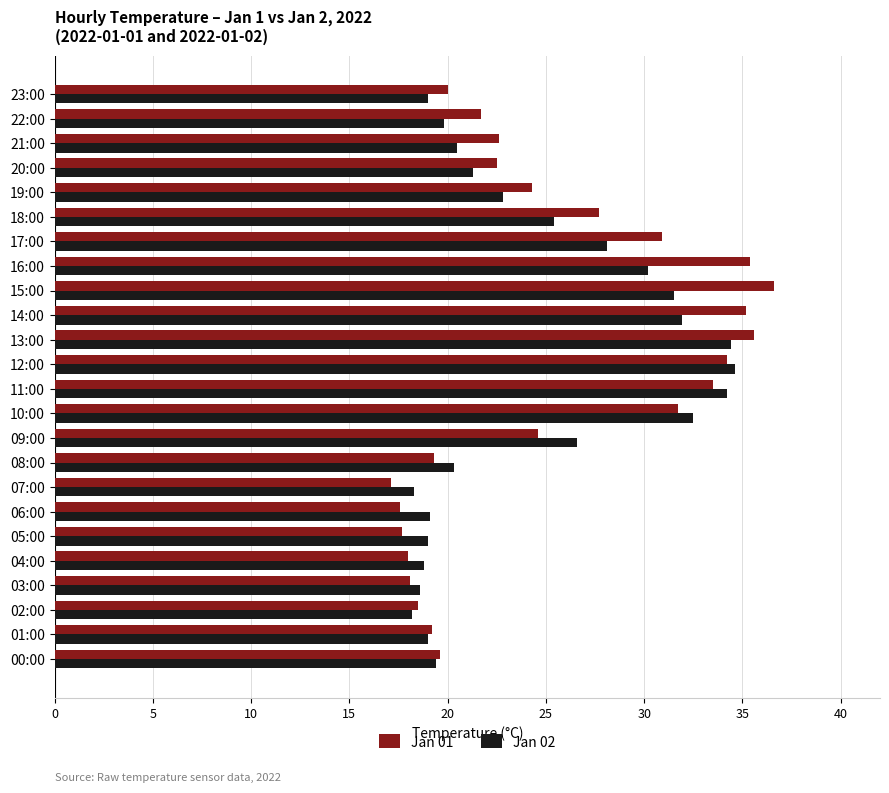

Which series has the largest range (max minus min)?

Jan 01